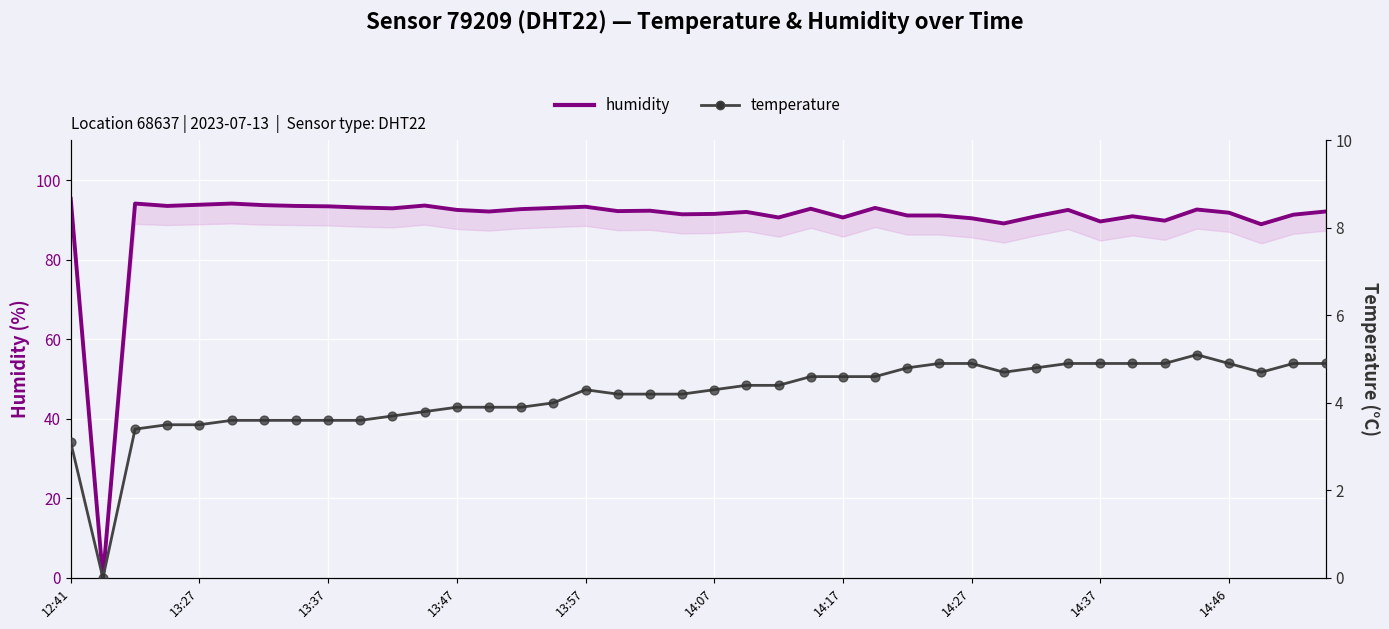

Which series reaches the minimum Y coordinate?

humidity